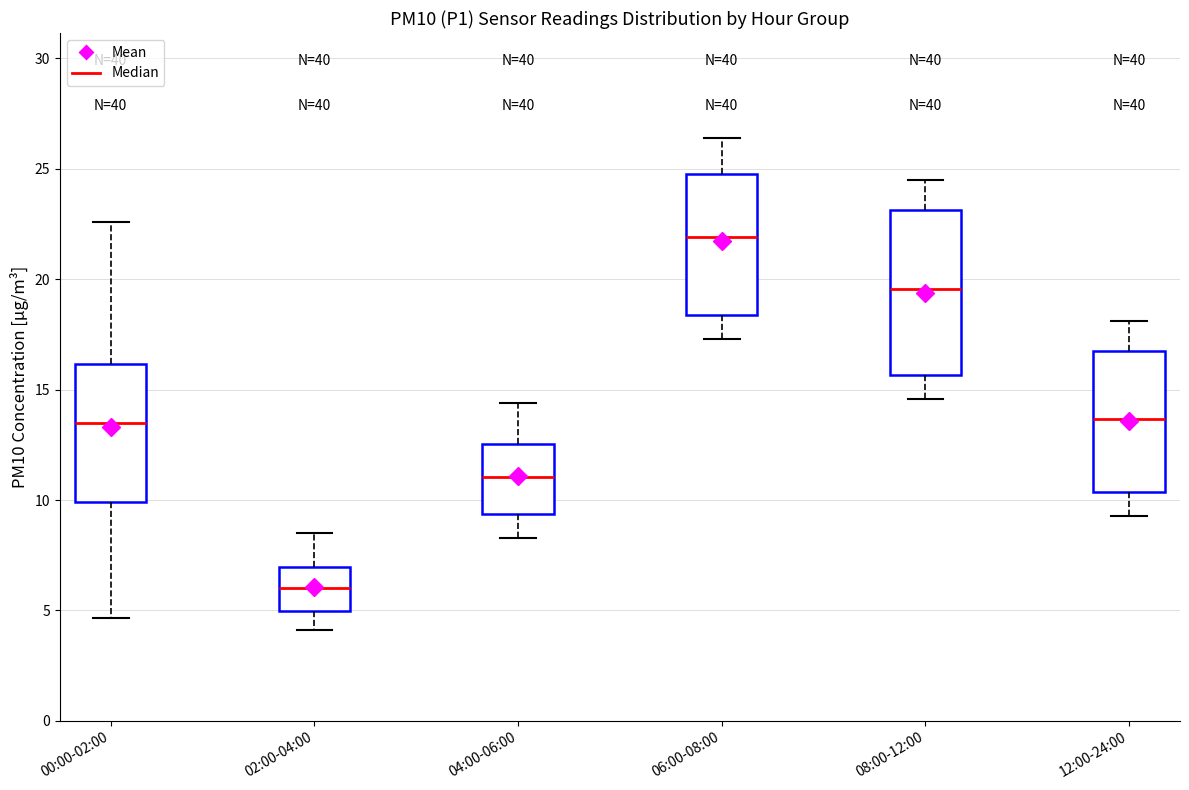

Comparing the boxes themselves (not the whiskers), which one is the tallest?

08:00-12:00